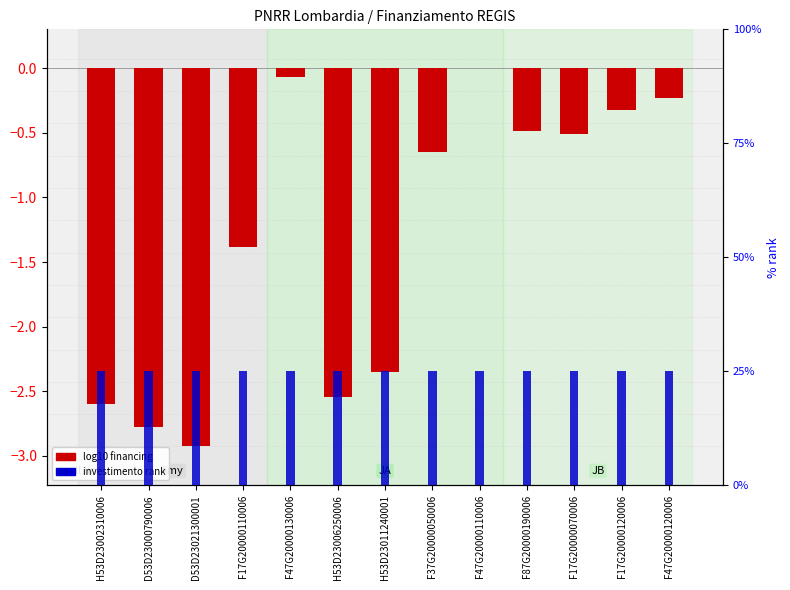

Rank the series by their maximum value, from lowest to highest.

log10 financing, investimento rank